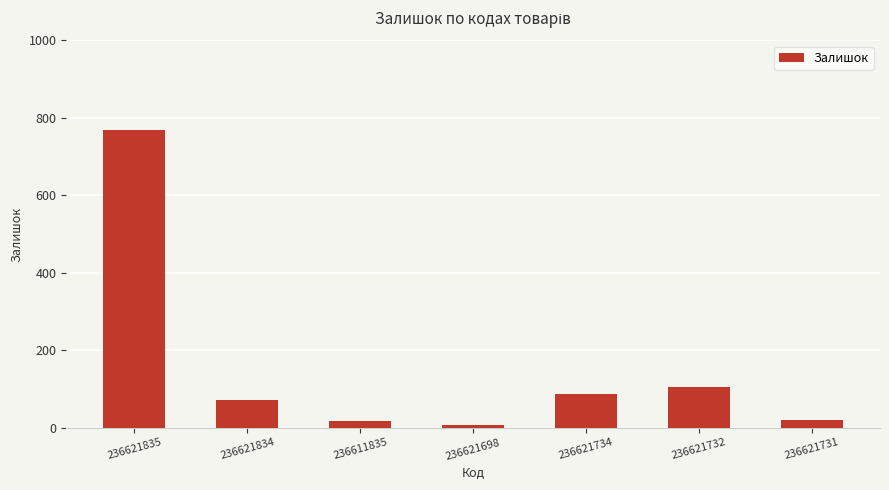

True or false: the data shows 71 at 236621834.

True